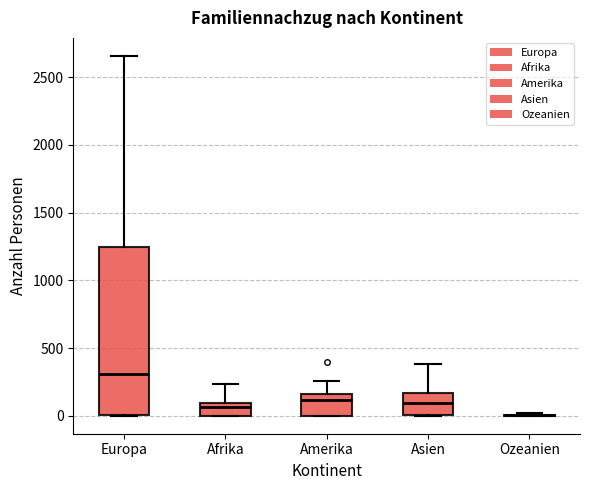

Which box is the tallest, from its lower edge to its upper edge?

Europa